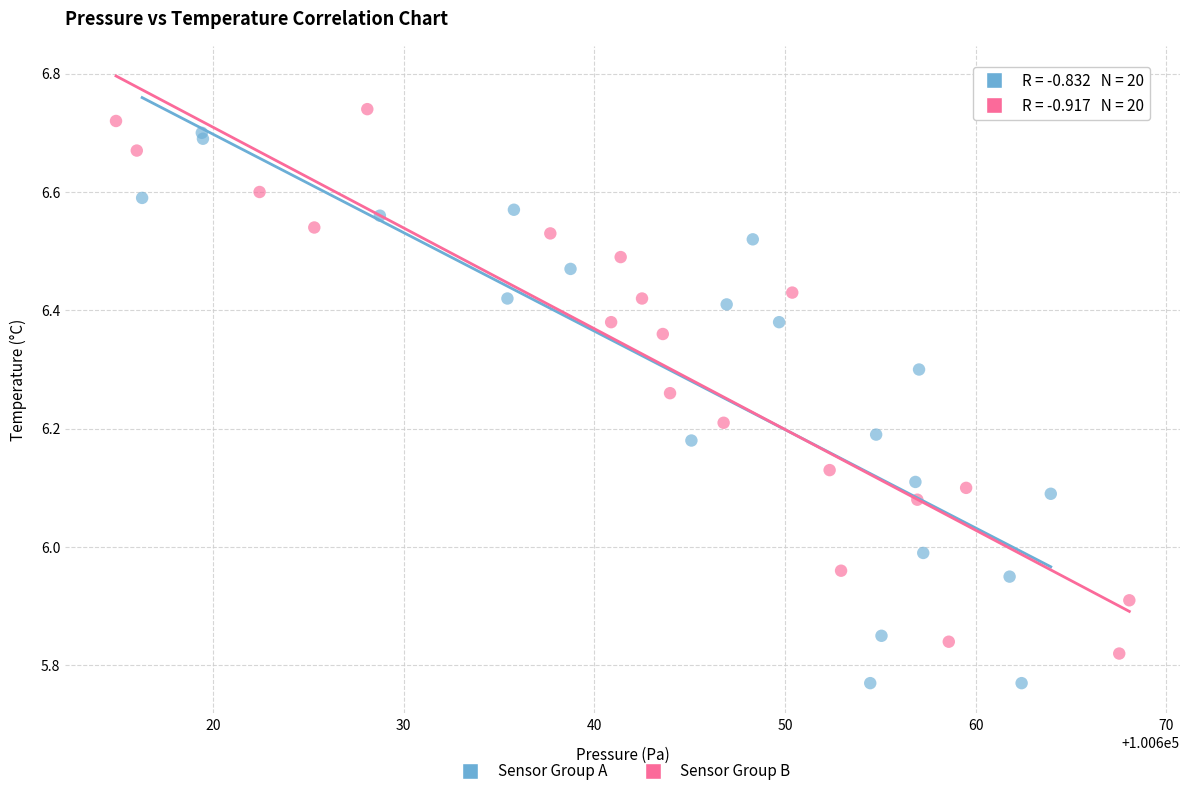

Which series has the widest spread of Y values?

Sensor Group A